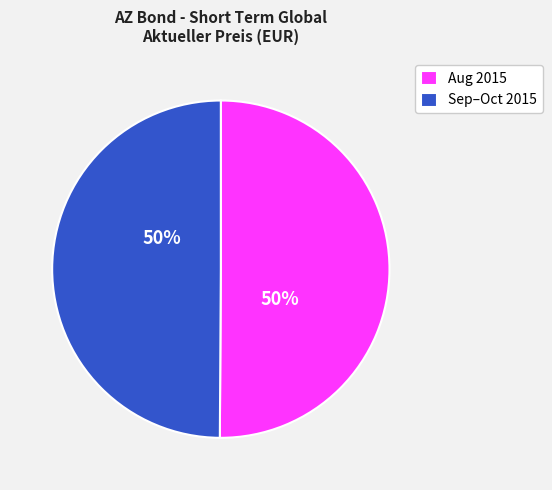

Do Aug 2015 and Sep–Oct 2015 together represent more than half of the pie?

Yes